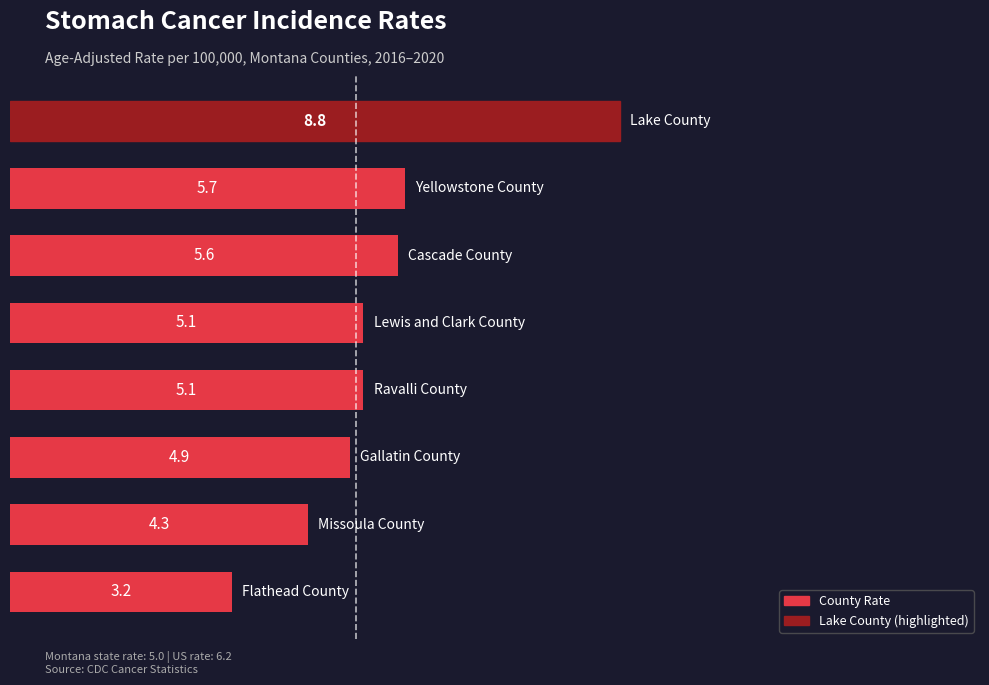

What is the minimum value shown in the chart?

3.2